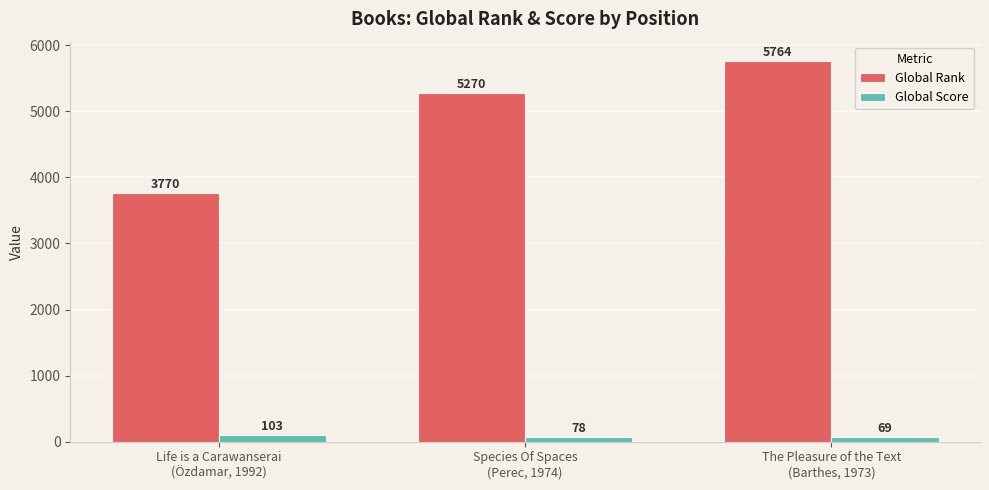

Reading right to left, transcribe all the data shown in this chart.

Global Rank: 5764	5270	3770
Global Score: 69	78	103